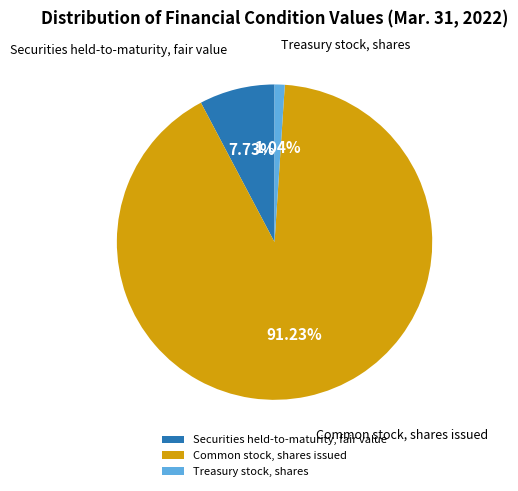

To the nearest percent, what is the combined percentage of Securities held-to-maturity, fair value and Treasury stock, shares?

9%